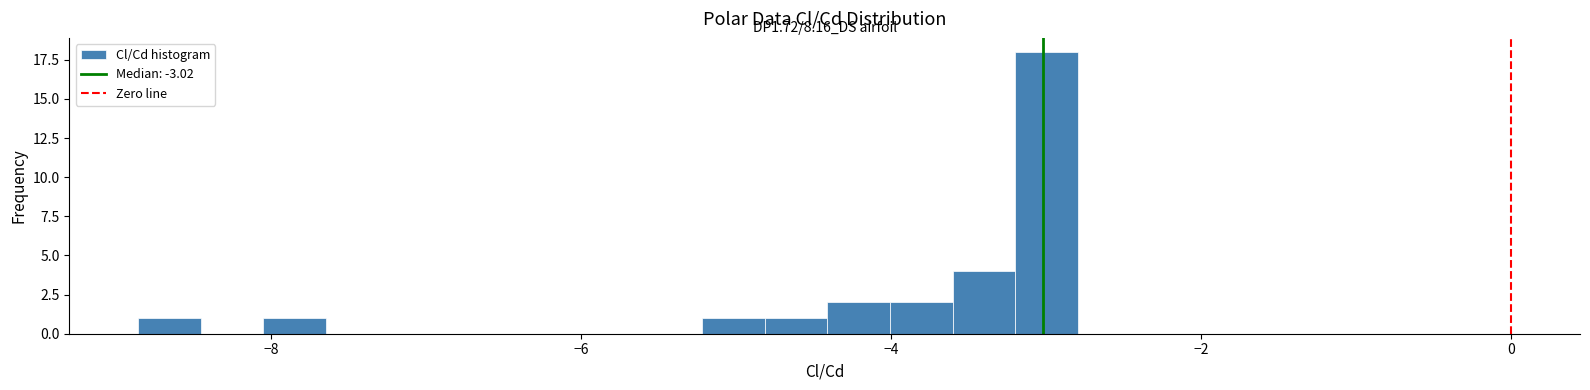

Around what value on the x-axis is the tallest bar? Give the approximate position of its centre, as read against the axis.

-3.0